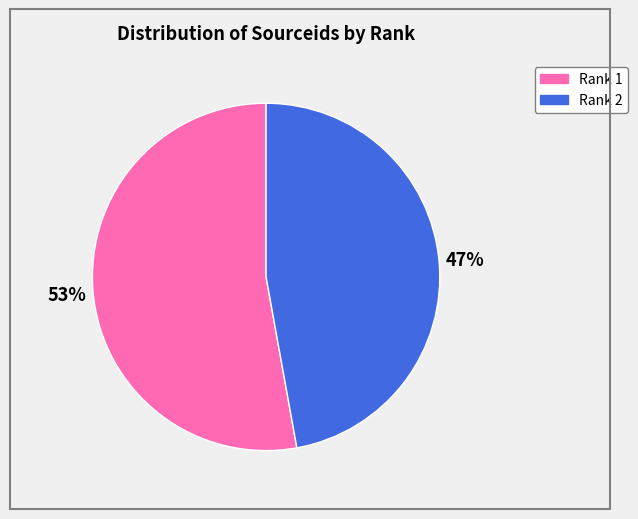

Is Rank 2 the majority of the pie?

No